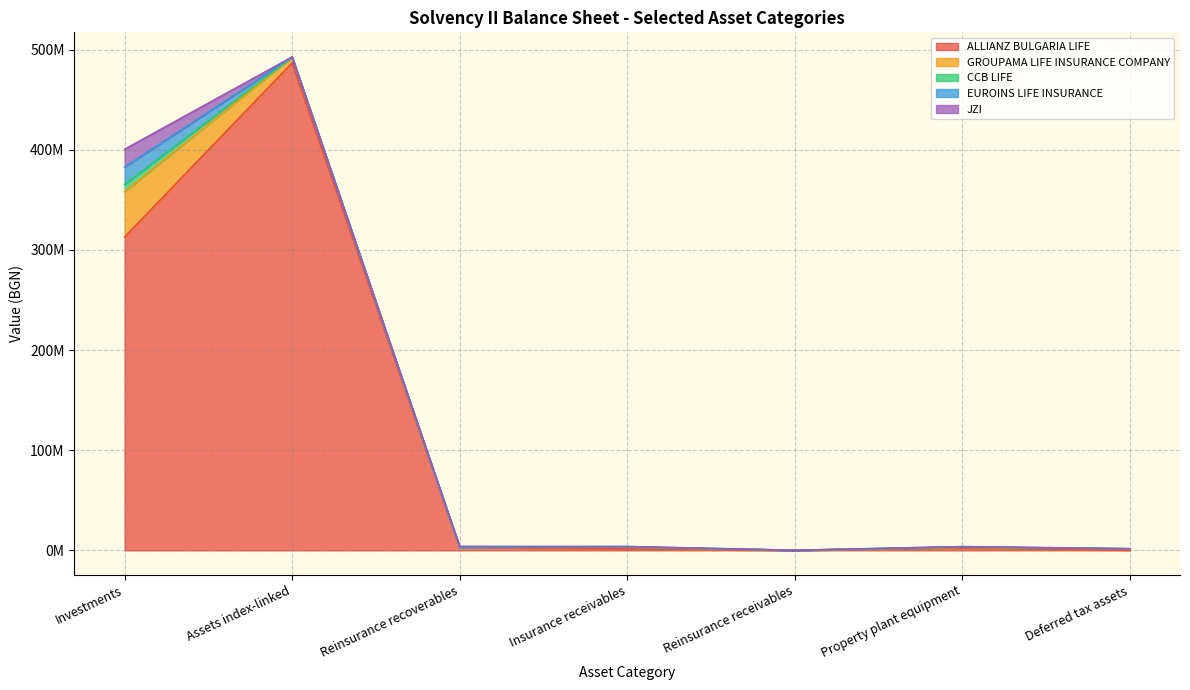

In GROUPAMA LIFE INSURANCE COMPANY, how many points are higher than both neighbors (excluding endpoints)?

1